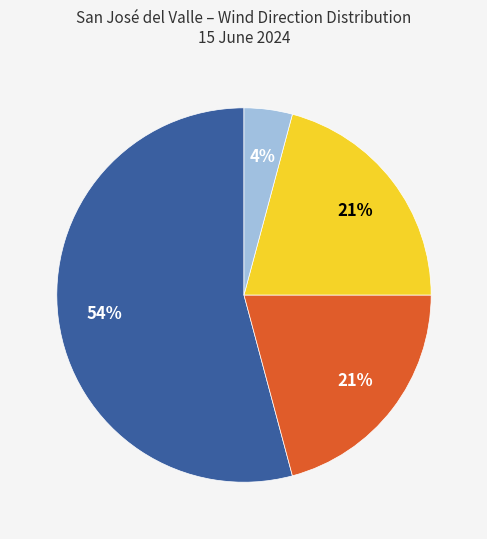

Is there a majority slice in this chart?

Yes